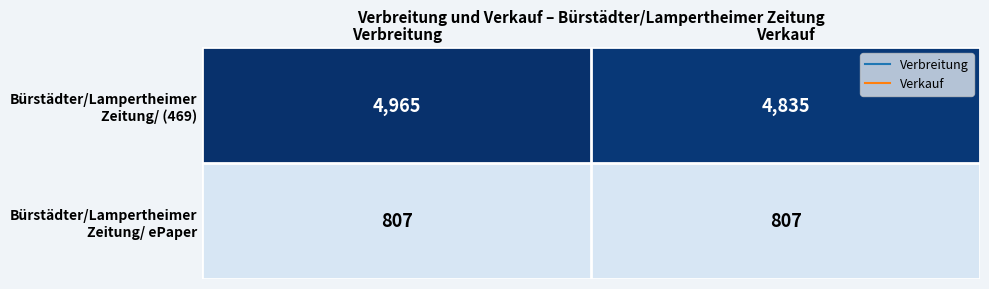

What is the greatest value displayed?

4965